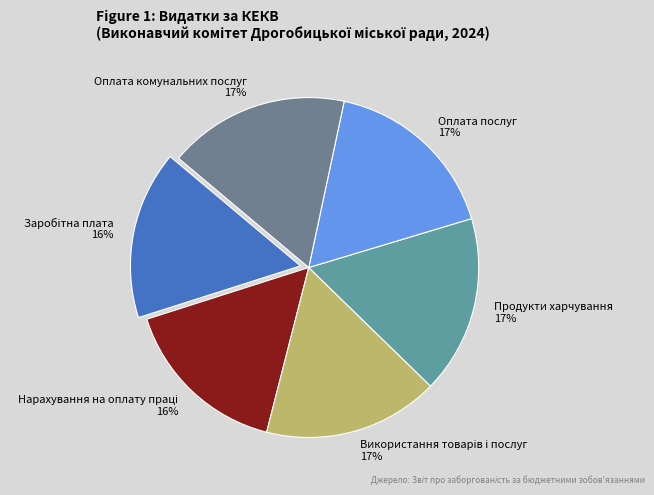

The Оплата послуг 17% slice represents 17% of the pie. True or false?

True